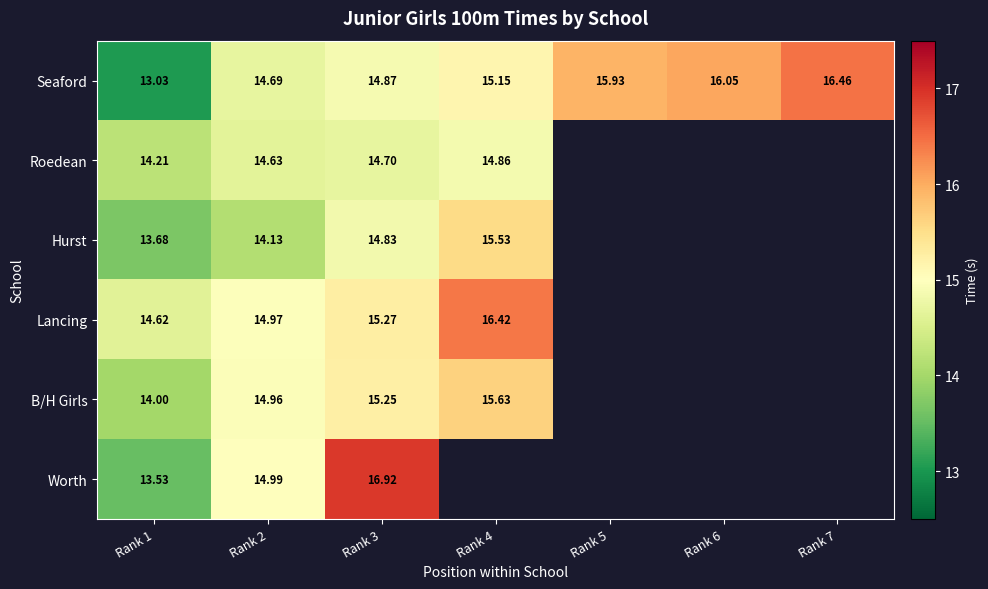

Between Rank 3 and Rank 5, which is larger?

Rank 5